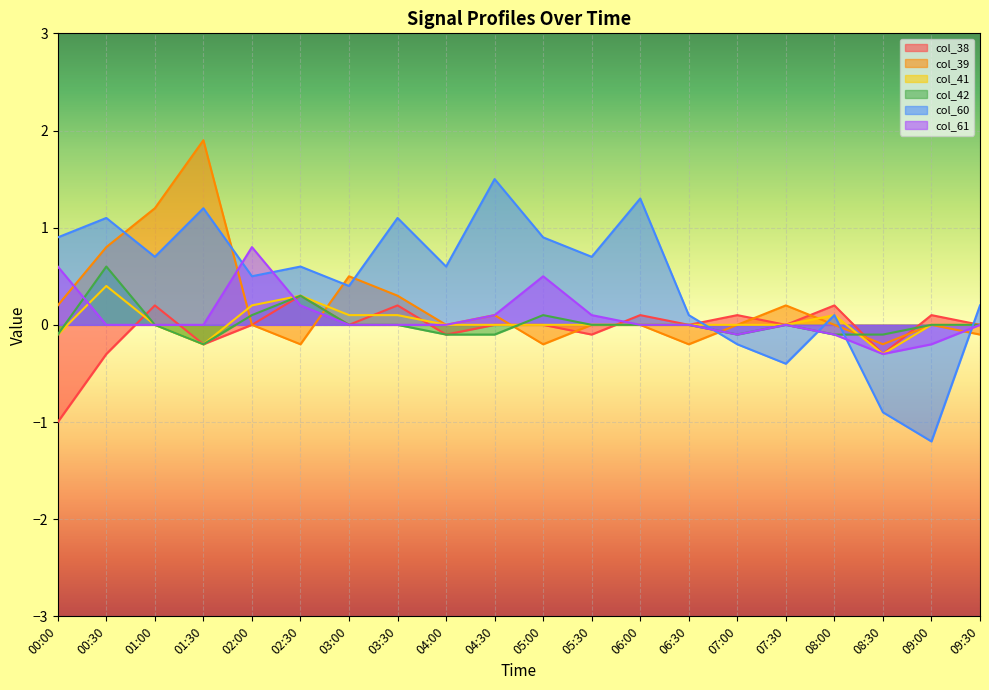

How many distinct data groups are displayed?

6